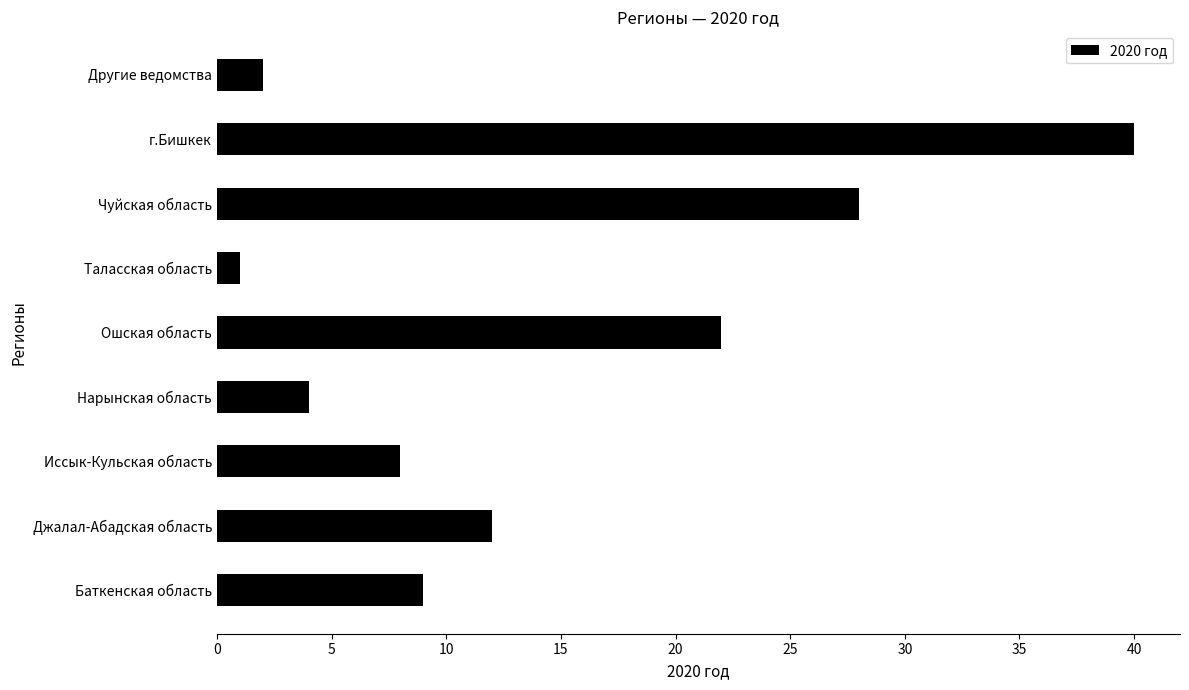

The value at Баткенская область is 9. True or false?

True